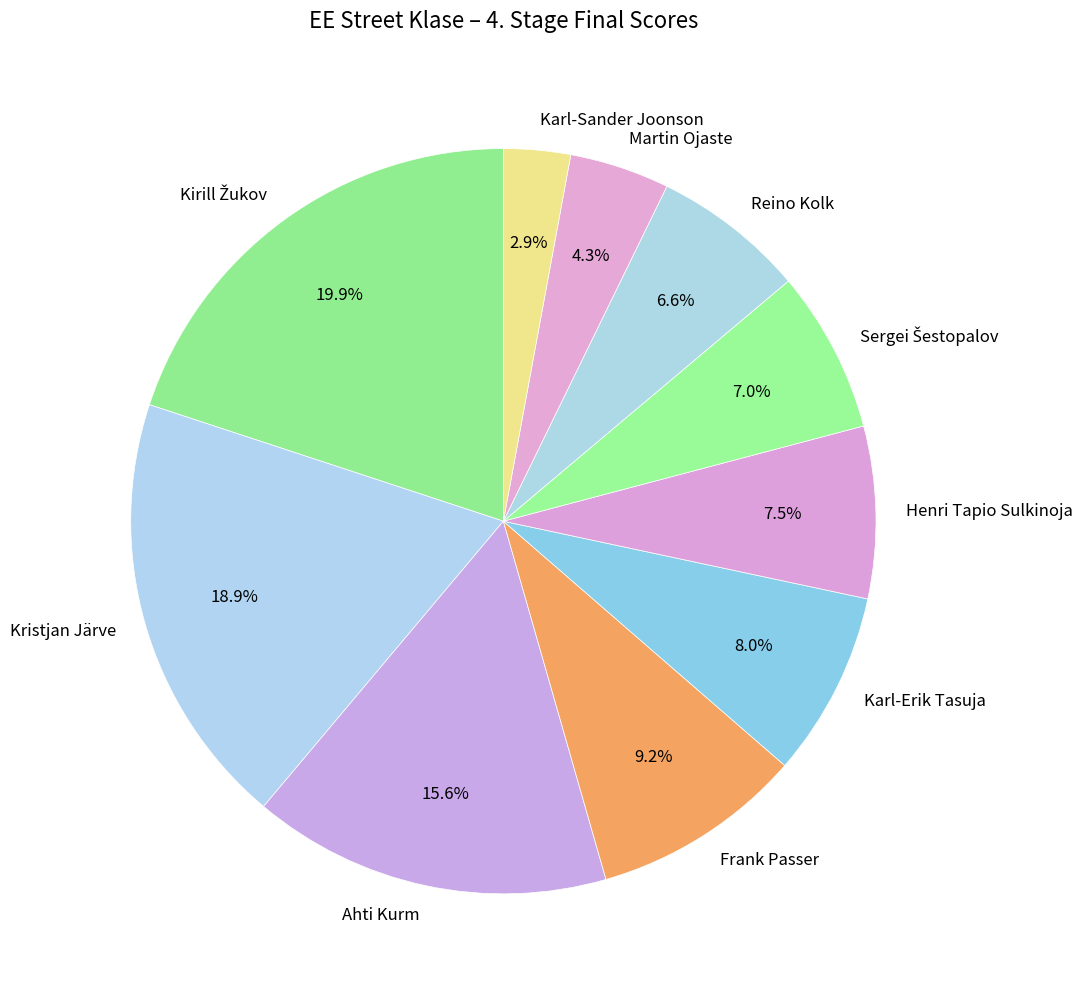

The Martin Ojaste slice represents 4% of the pie. True or false?

True